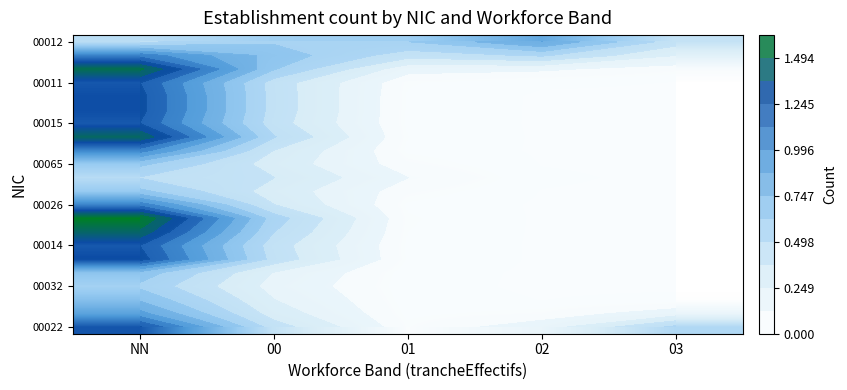

The value of 00015 at 01 is 0.0. True or false?

True